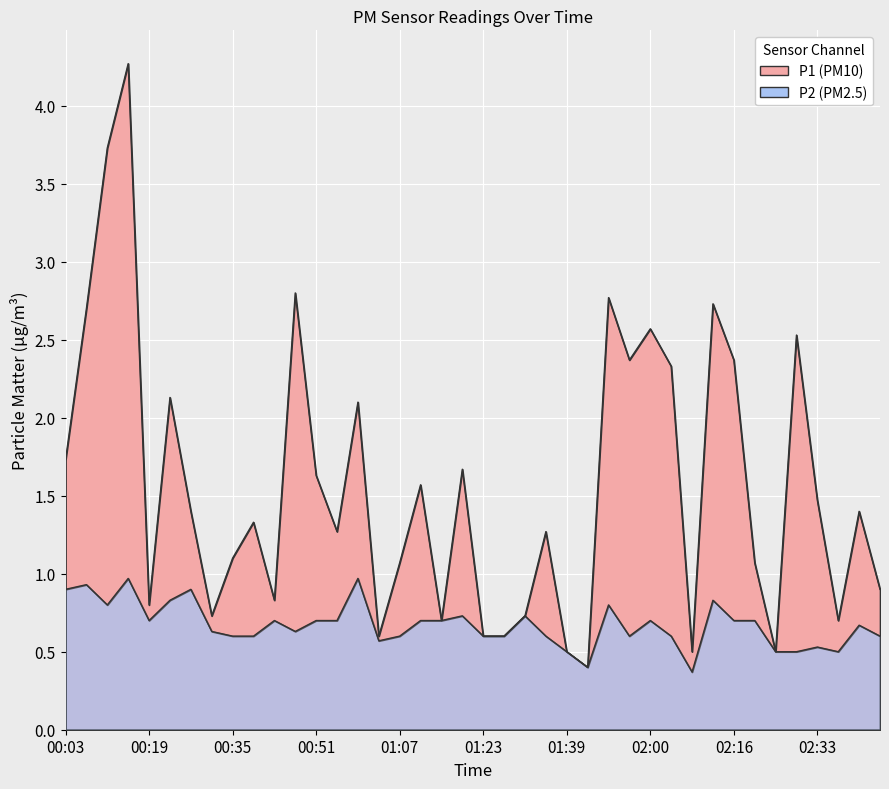

Where is the first local maximum for P1?

00:15